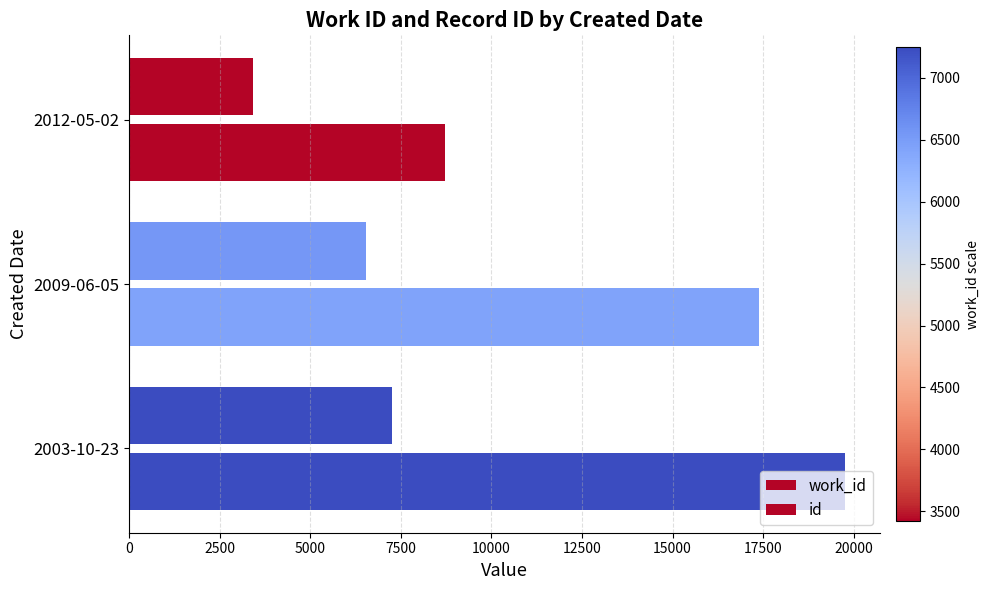

Count the number of categories in the chart.

3